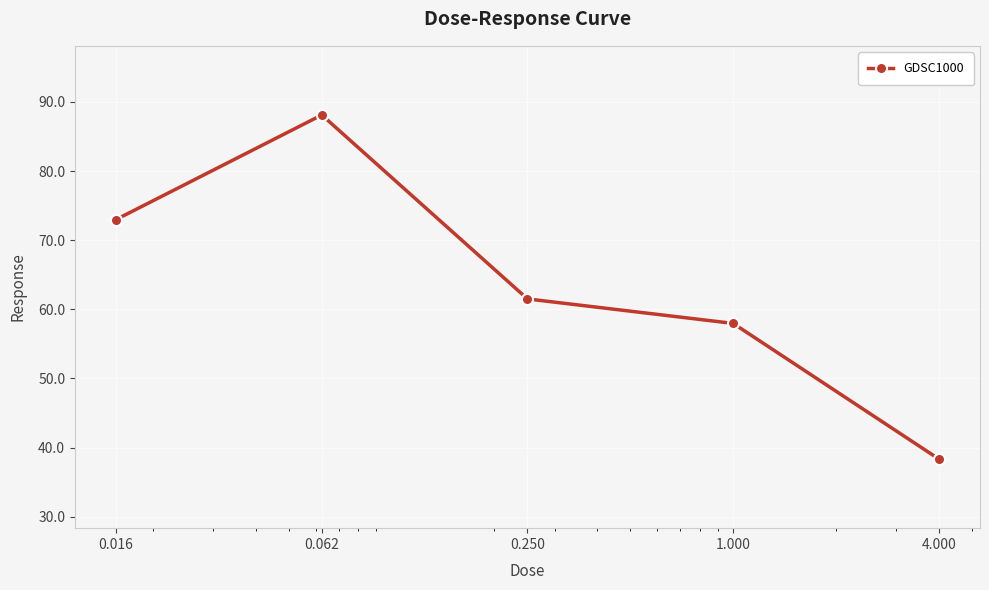

How many interior local peaks (higher than both neighbors) does the data have?

1